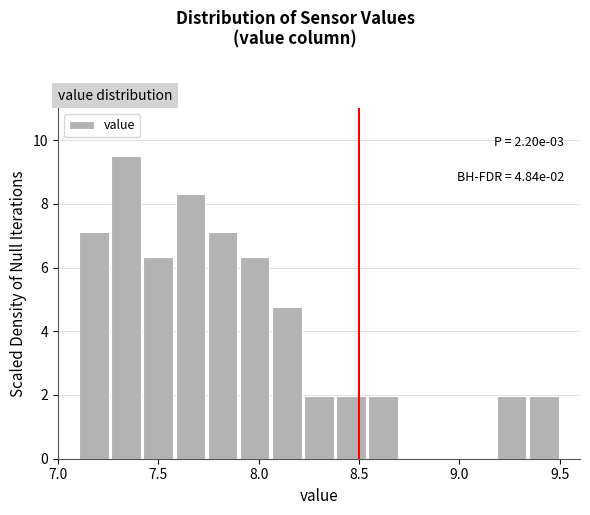

Read against the x-axis, roughly where is the centre of the tallest bar?

7.35